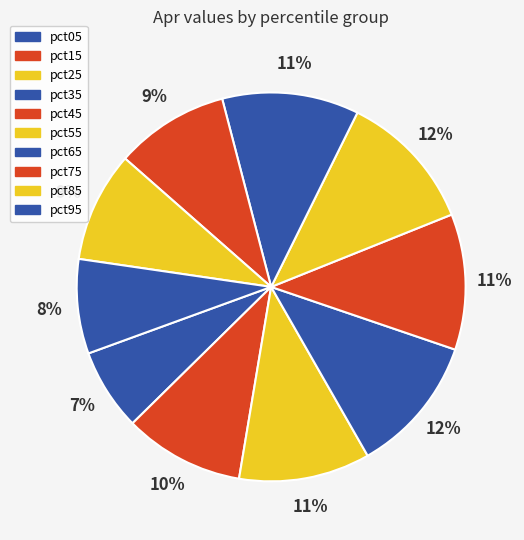

How many slices are in this pie chart?

10